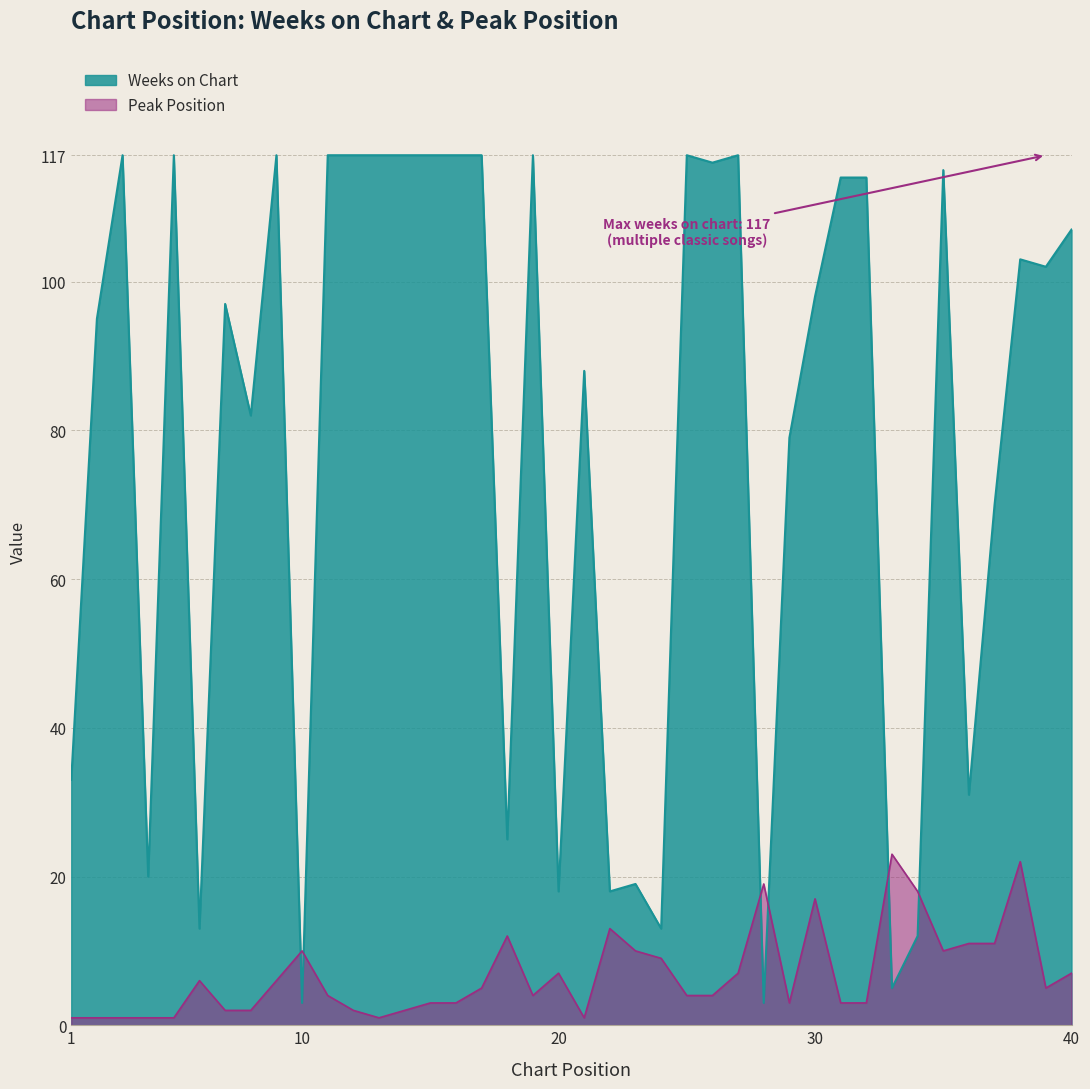

The value of Peak Position at 39 is 1. True or false?

False